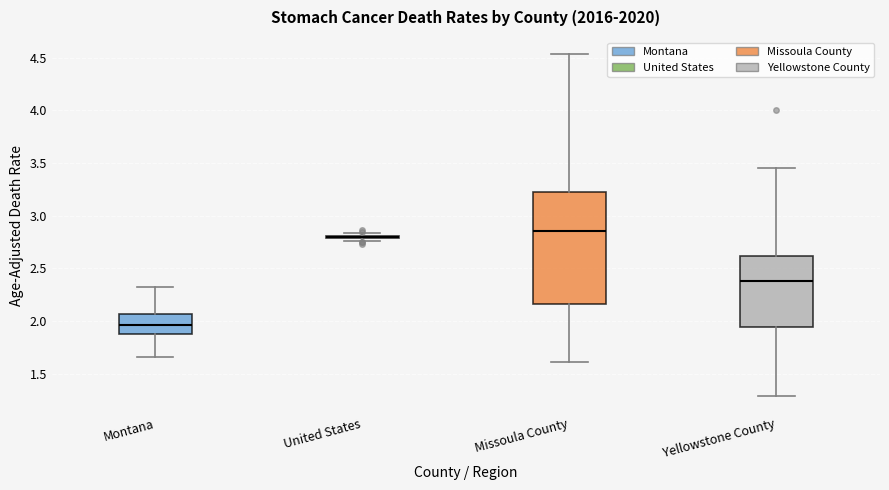

Comparing the boxes themselves (not the whiskers), which one is the tallest?

Missoula County